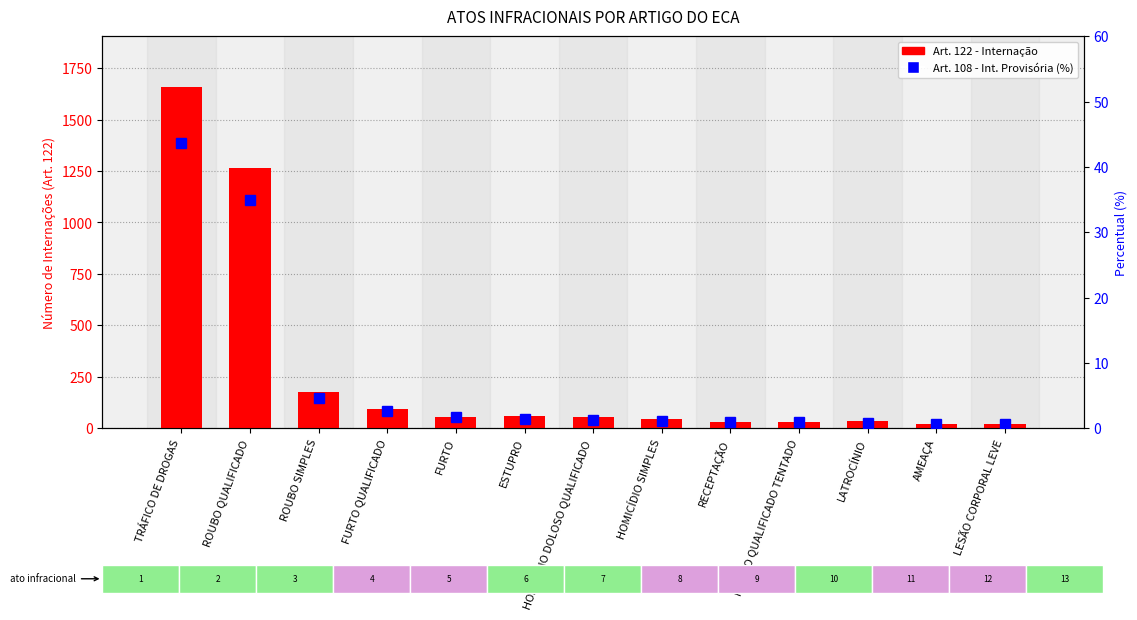

At which label is percentile rank within the sample closest to 22?

ROUBO QUALIFICADO